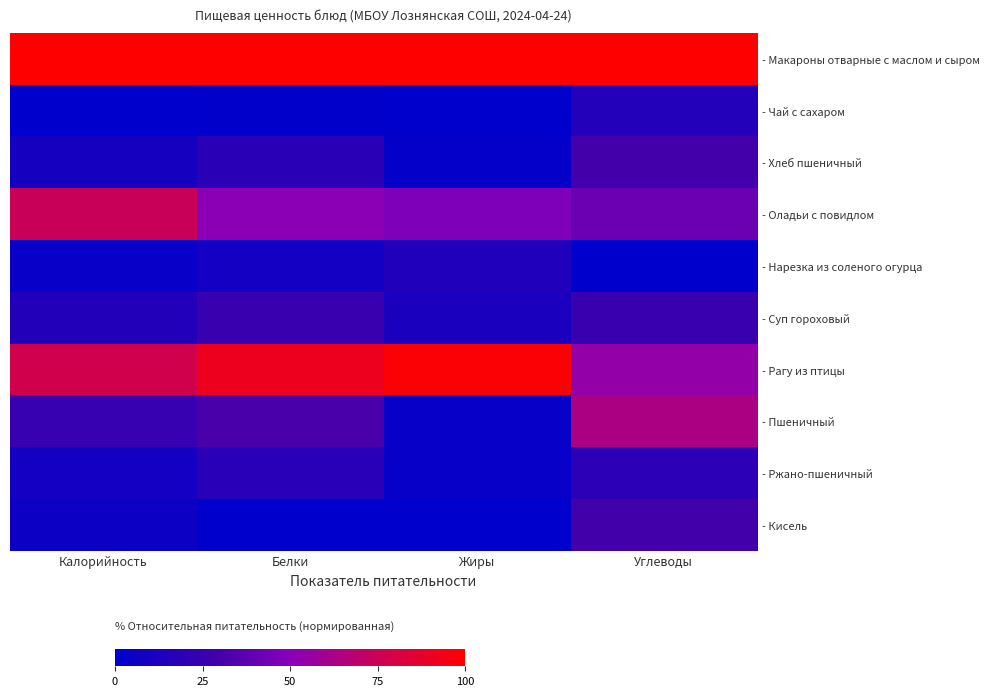

How many series are shown in this chart?

10